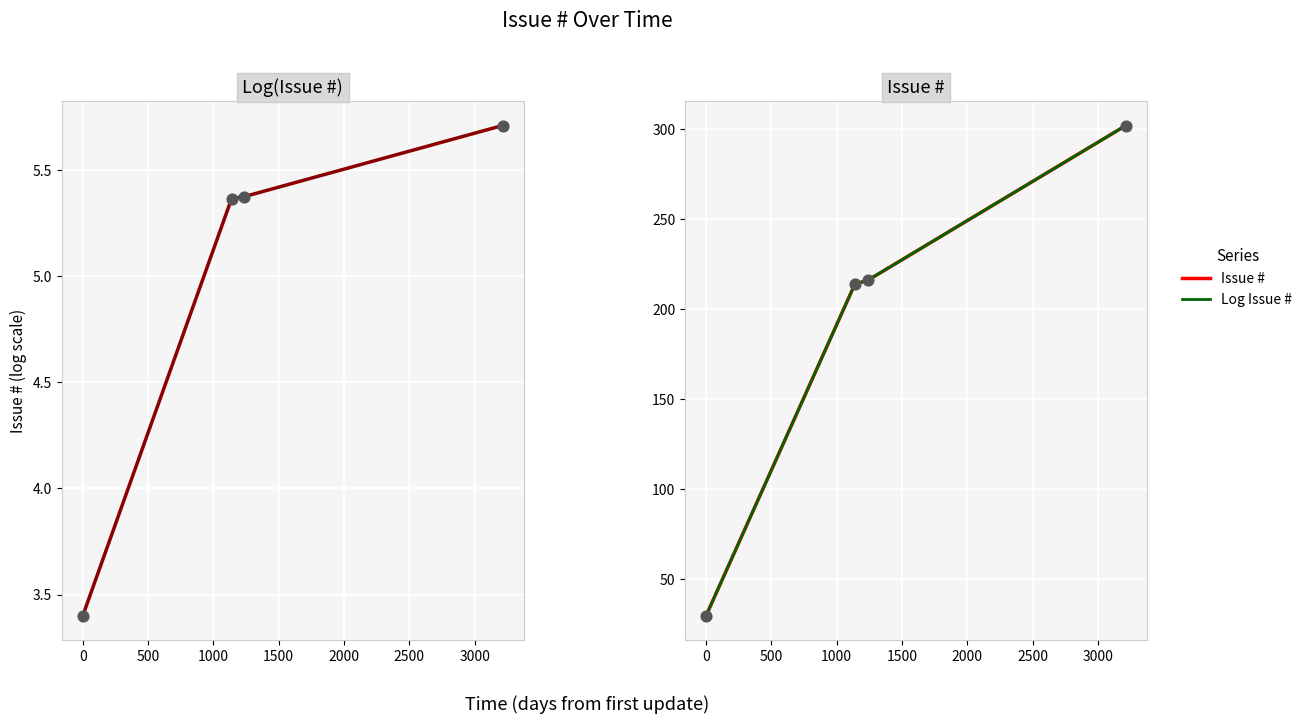

Which series contains the lowest Y value?

Log Issue #